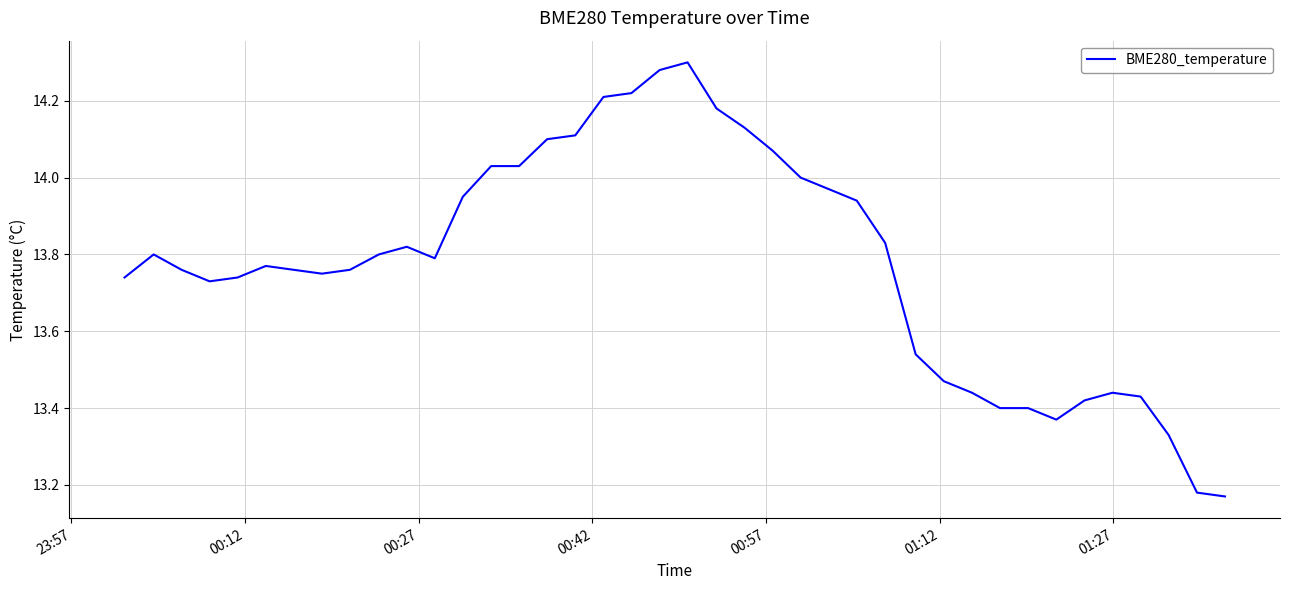

What is the difference between the maximum and minimum values?

1.1